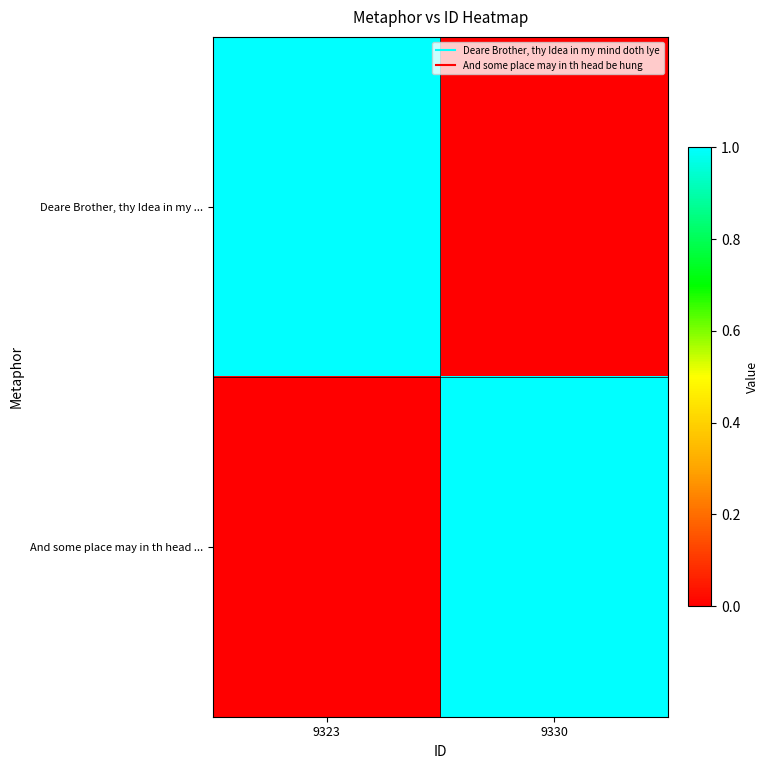

Reading left to right, transcribe all the data shown in this chart.

Deare Brother, thy Idea in my ...: 9323=1	9330=0
And some place may in th head ...: 9323=0	9330=1